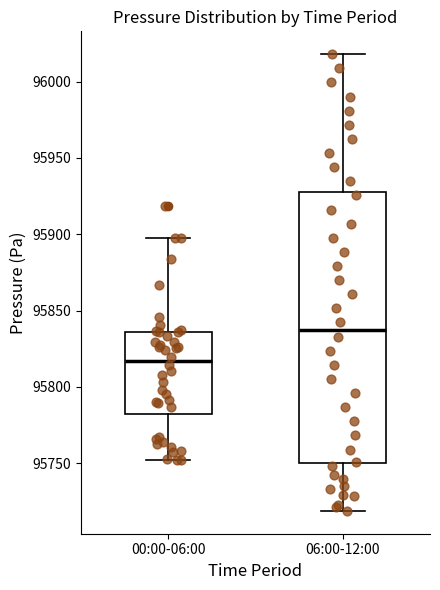

Comparing the boxes themselves (not the whiskers), which one is the tallest?

06:00-12:00